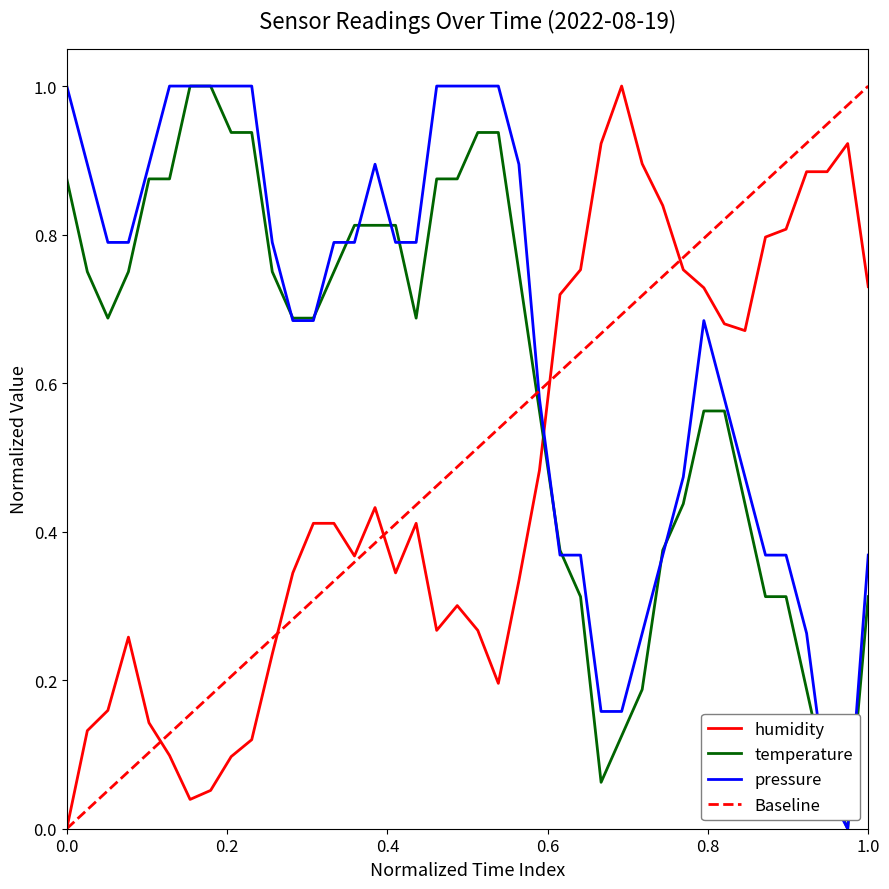

List the series in order of their peak value, lowest first.

humidity, temperature, pressure